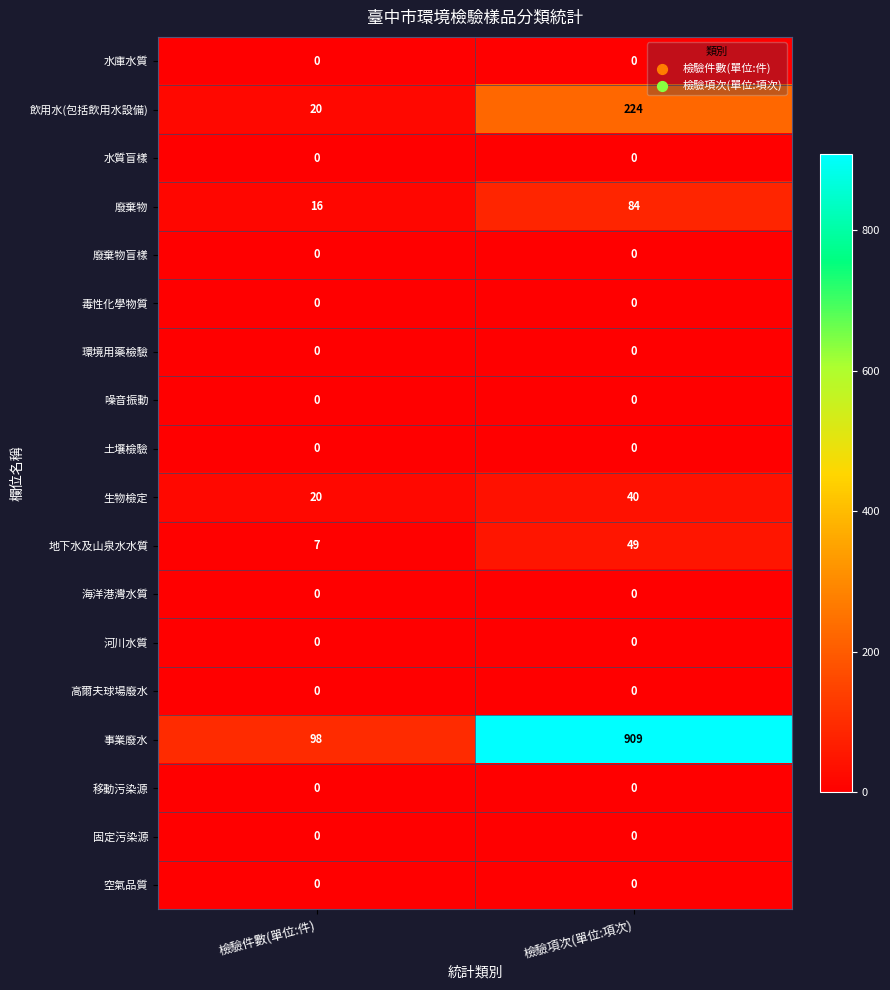

The value of 事業廢水 at 檢驗件數(單位:件) is 131. True or false?

False